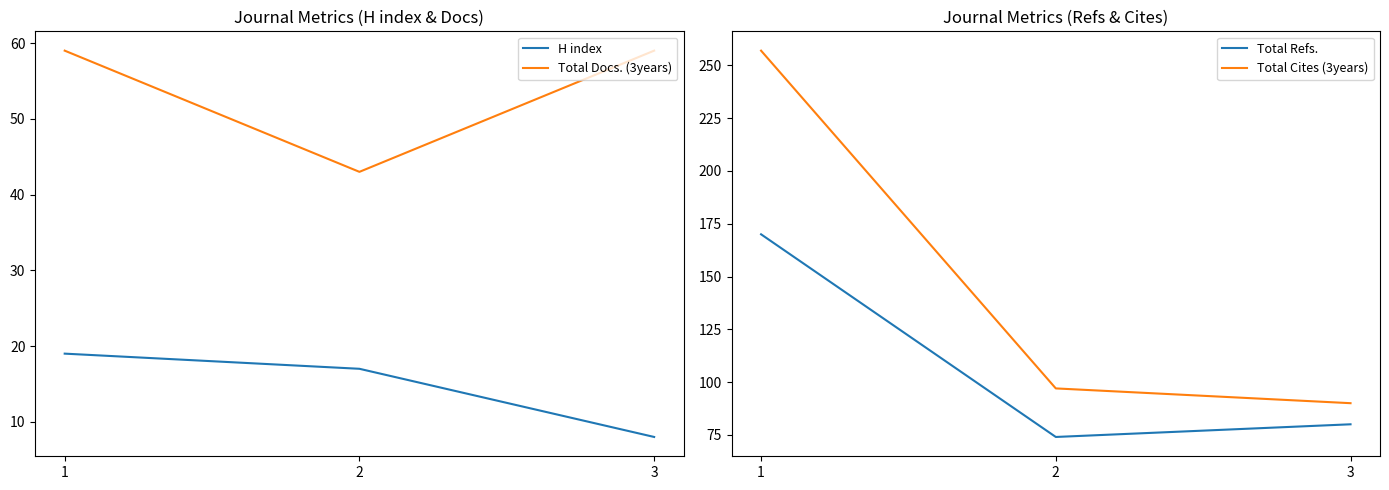

True or false: Total Refs. has a value of 74 at 2.

True